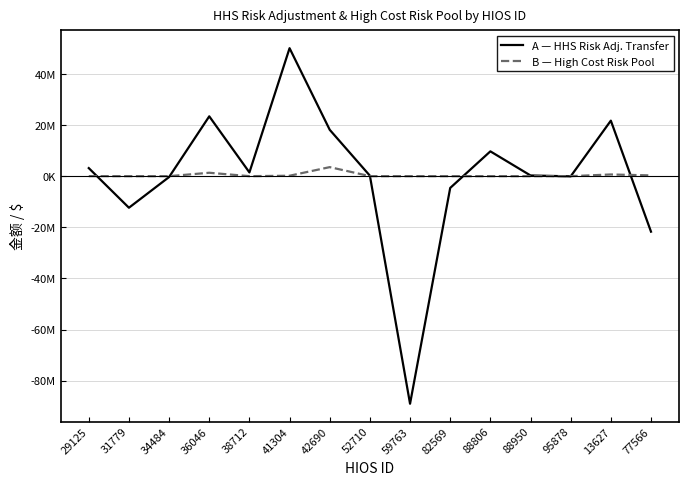

What are all the series names shown in the legend?

A — HHS Risk Adj. Transfer, B — High Cost Risk Pool